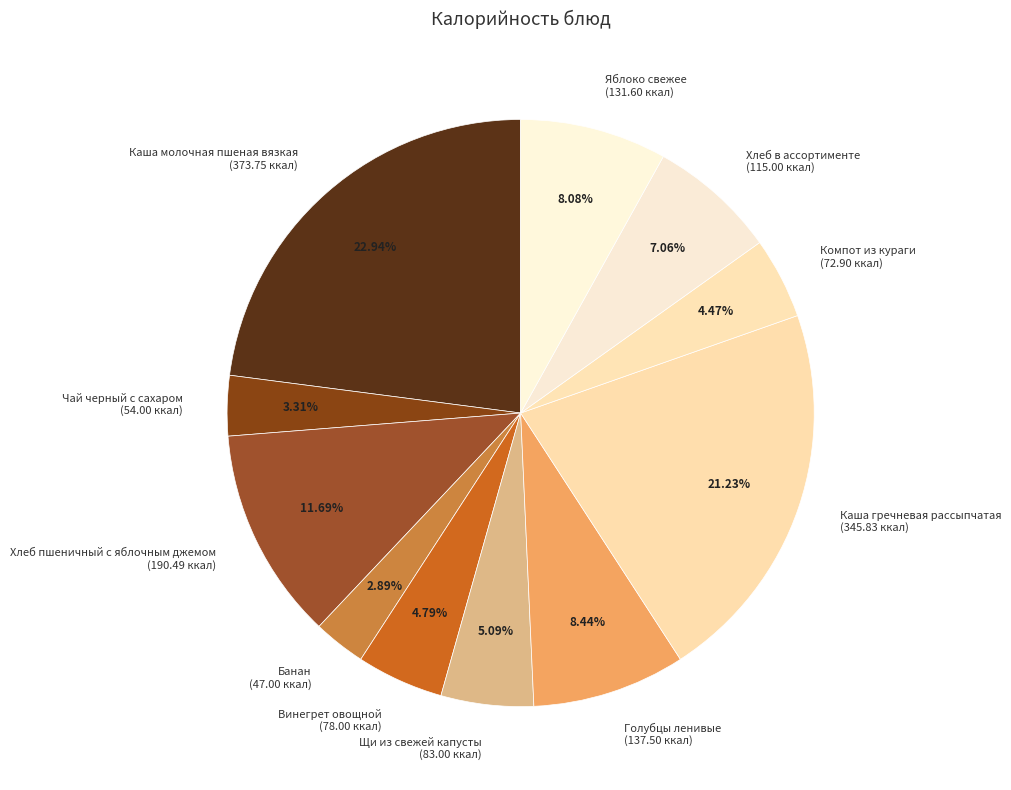

What is the total percentage of Каша молочная пшеная вязкая and Банан?

25.8%